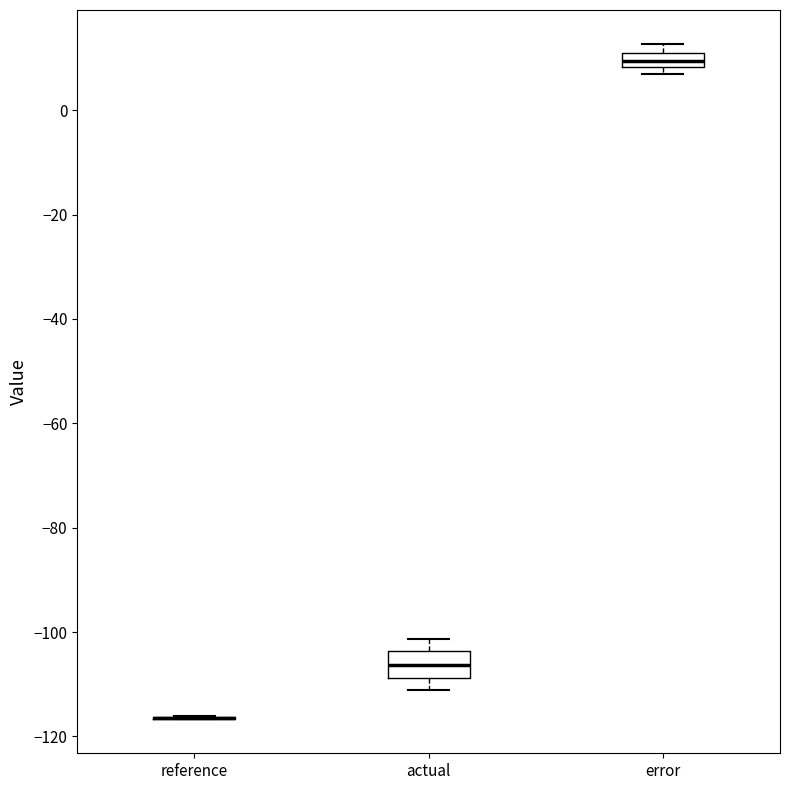

Where is the upper edge of the box for error on the y-axis? The values are not printed on the chart, so give them approximately, as read against the axis.

10